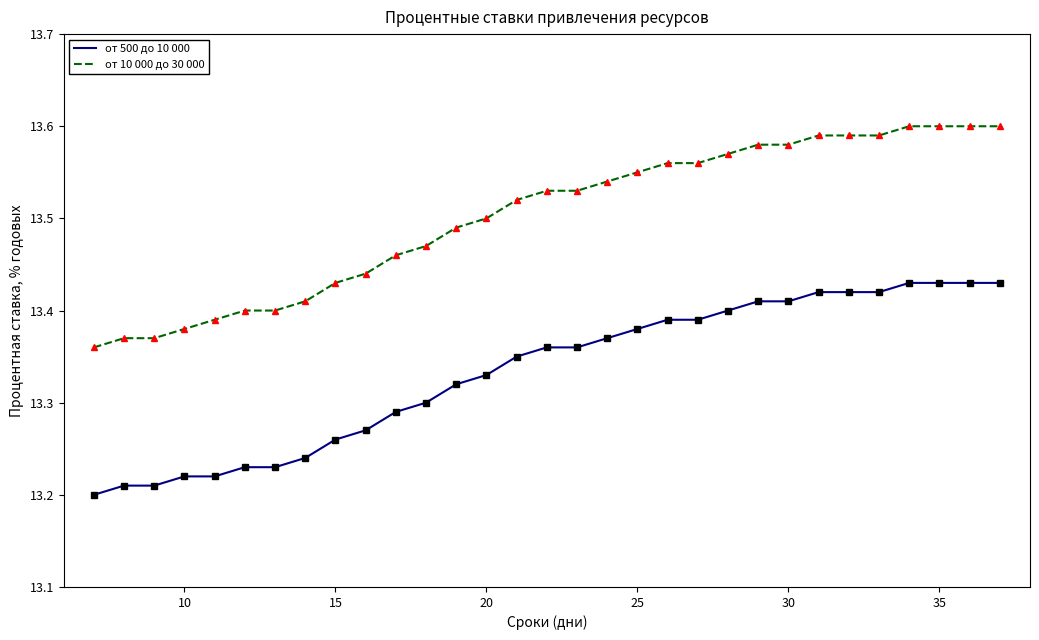

True or false: от 500 до 10 000 and от 10 000 до 30 000 cross at least once.

False